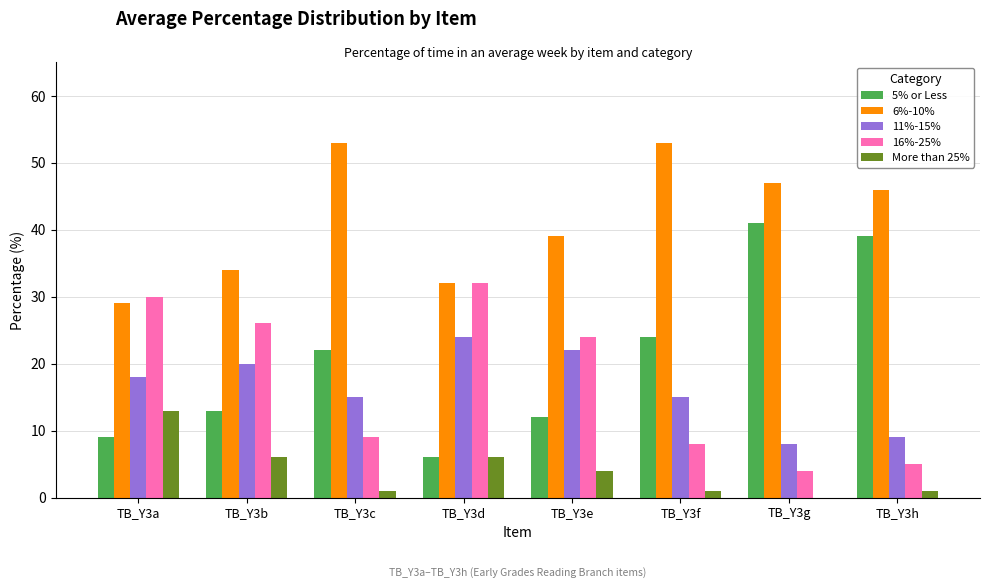

Which series has the widest spread of values?

5% or Less